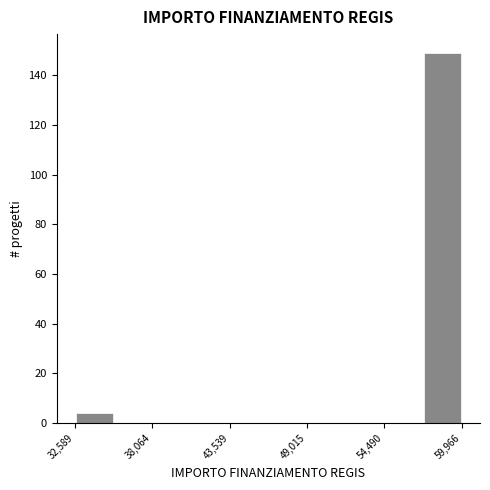

Around what value on the x-axis is the tallest bar? Give the approximate position of its centre, as read against the axis.

59000